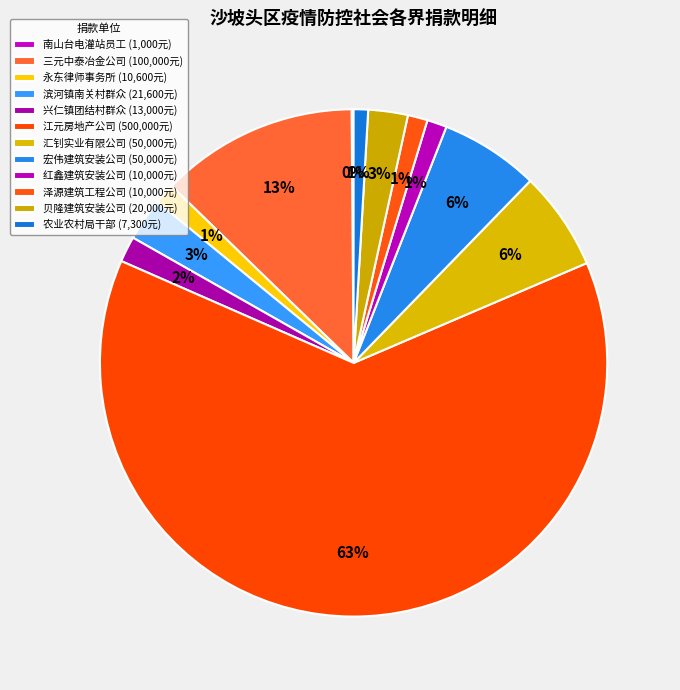

Count the number of slices in the pie.

12